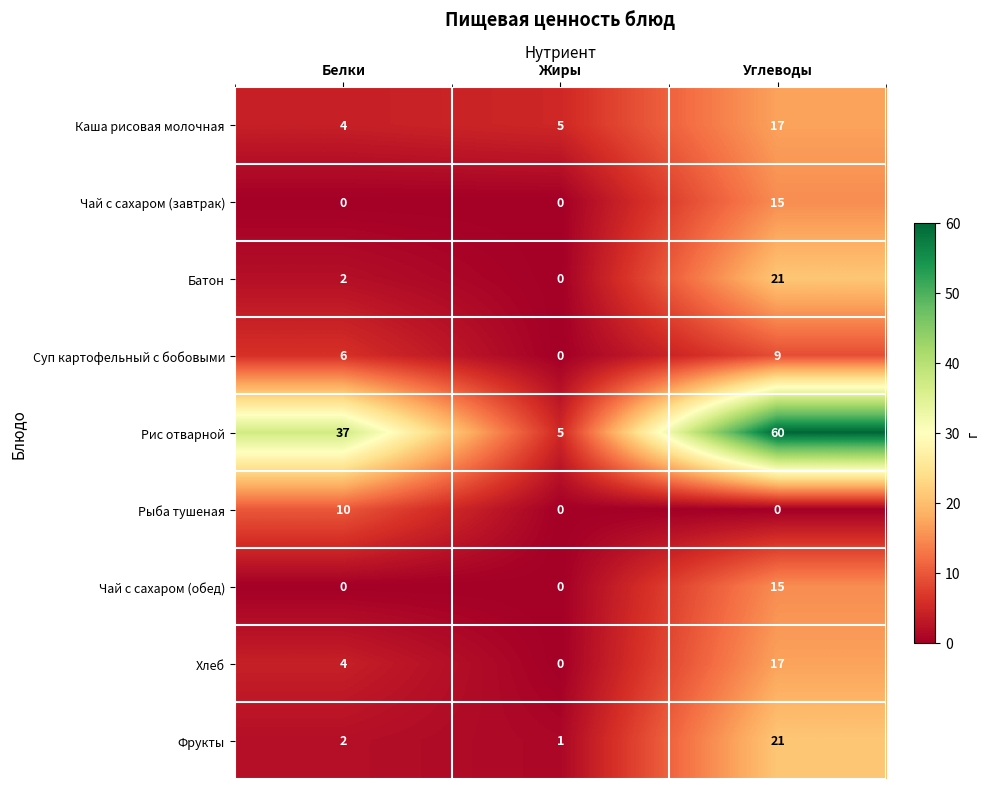

How many values in the Батон series are below 2?

1